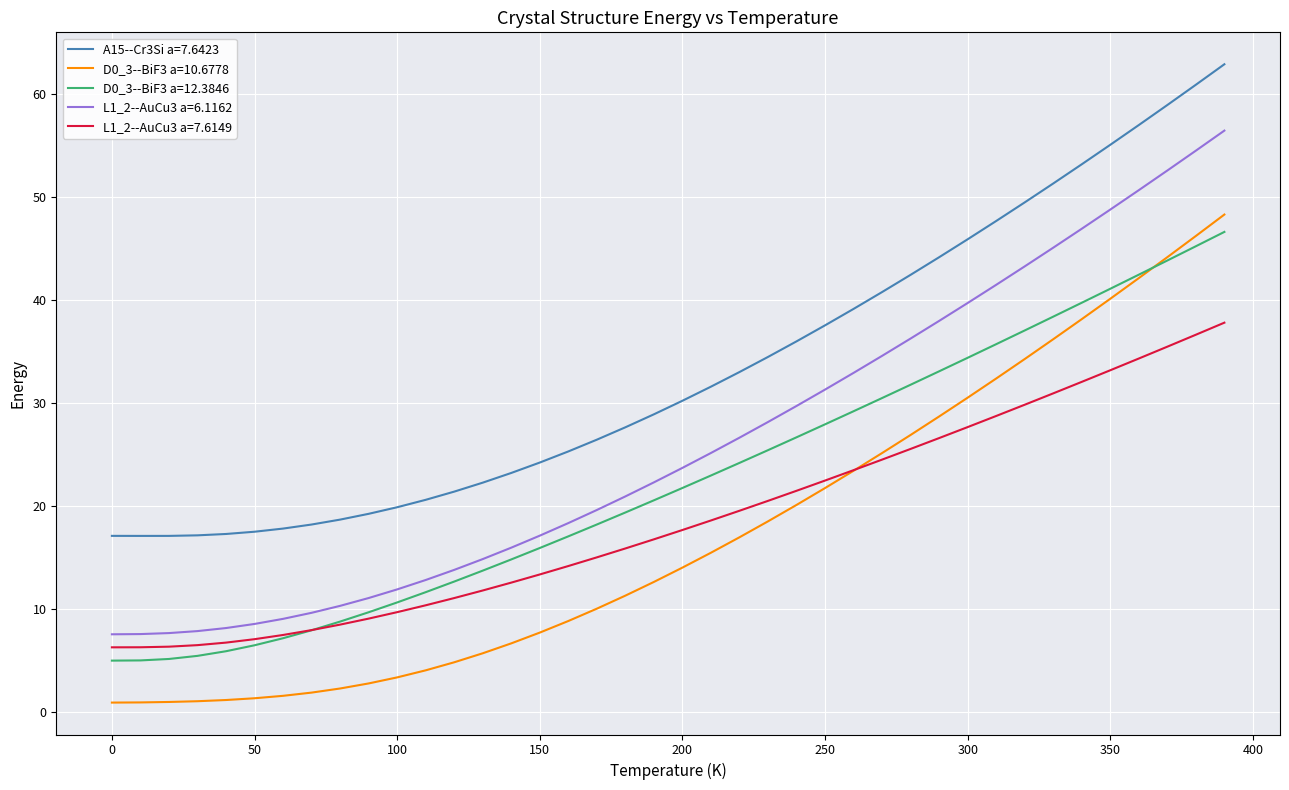

Which series has the largest range (max minus min)?

L1_2--AuCu3 a=6.1162